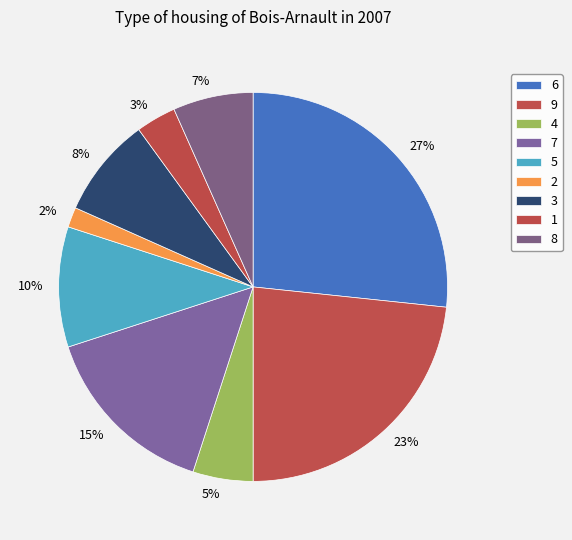

How many segments does this pie chart have?

9